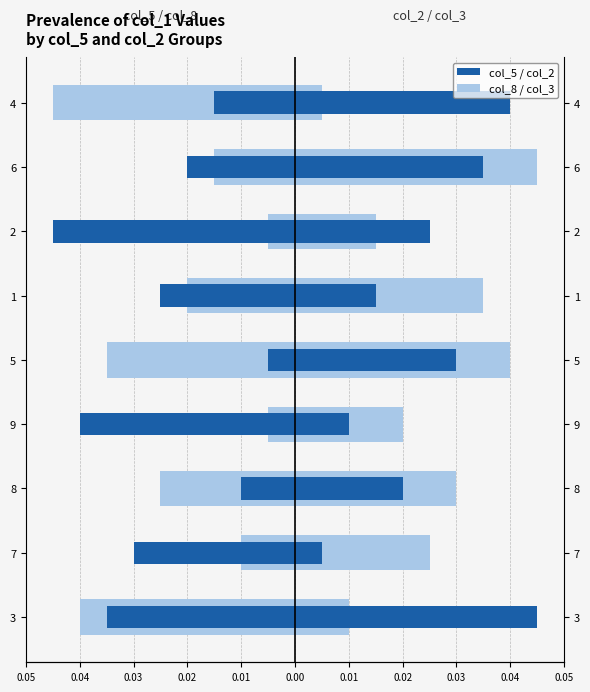

How many bars are there in total?

18